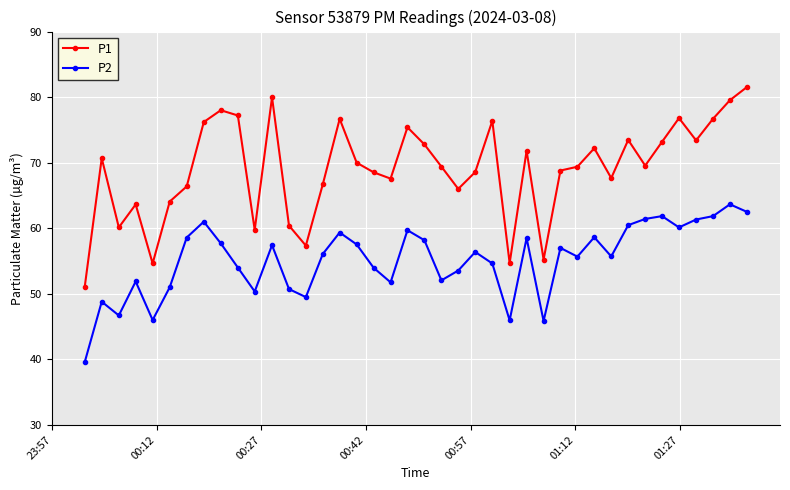

True or false: P2 and P1 cross at least once.

False